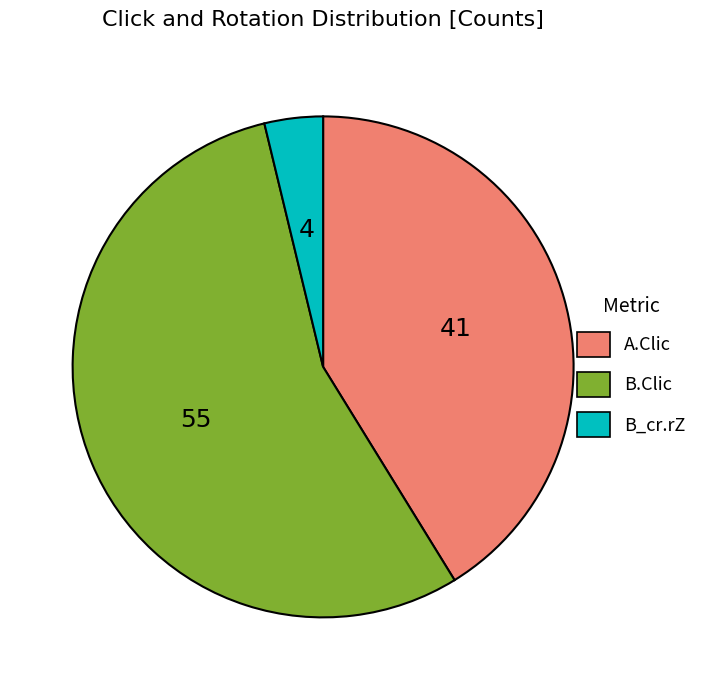

Is there a majority slice in this chart?

Yes